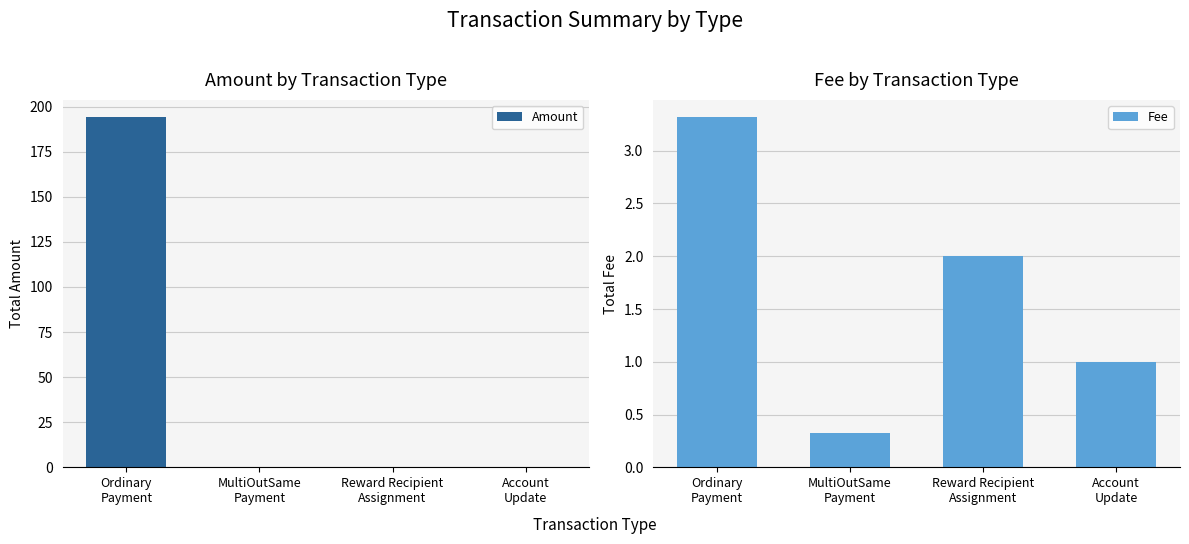

How many categories are shown in the chart?

4